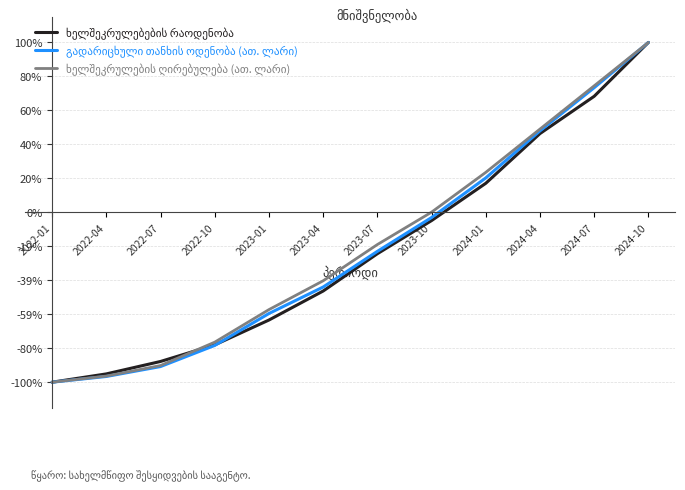

Is the value of გადარიცხული თანხის ოდენობა (ათ. ლარი) at 2023-10 greater than the value of ხელშეკრულებების რაოდენობა at 2024-04?

No